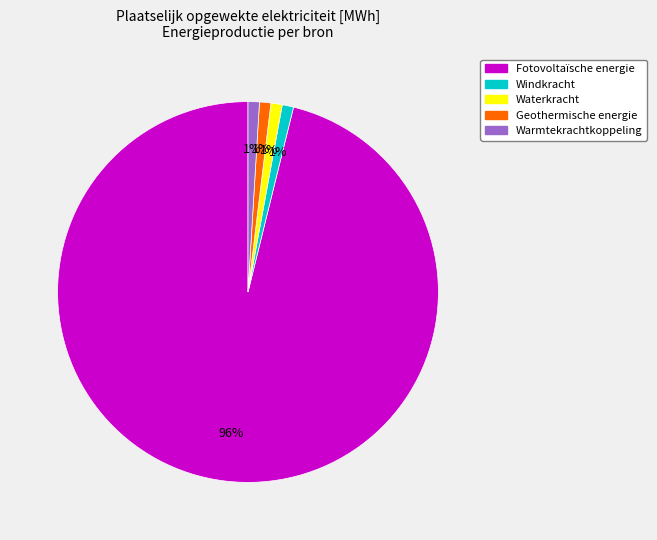

Do Windkracht and Geothermische energie together represent more than half of the pie?

No